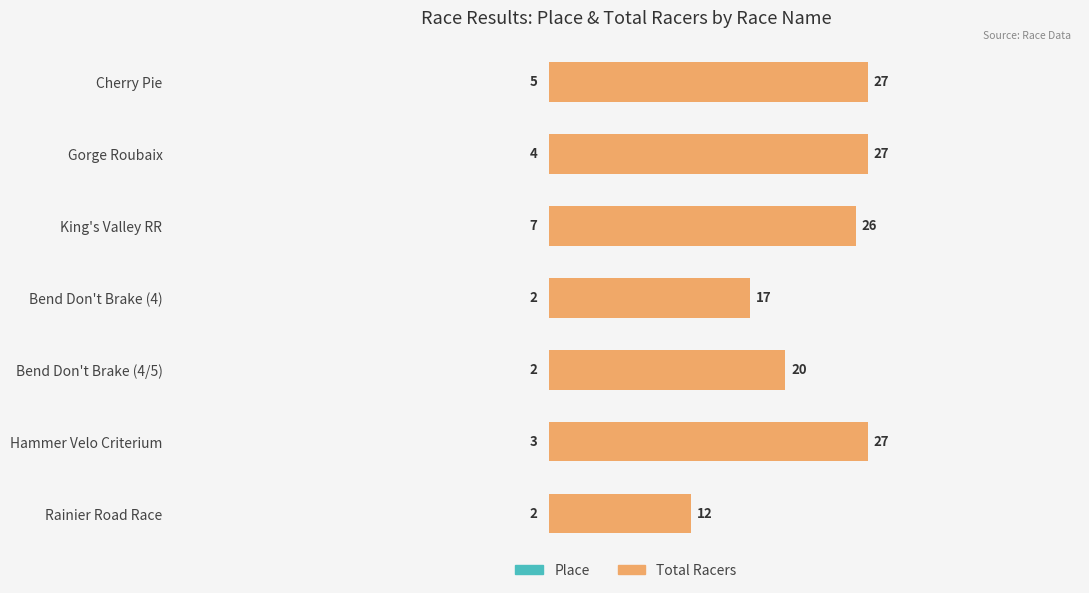

What are all the series names shown in the legend?

Place, Total Racers